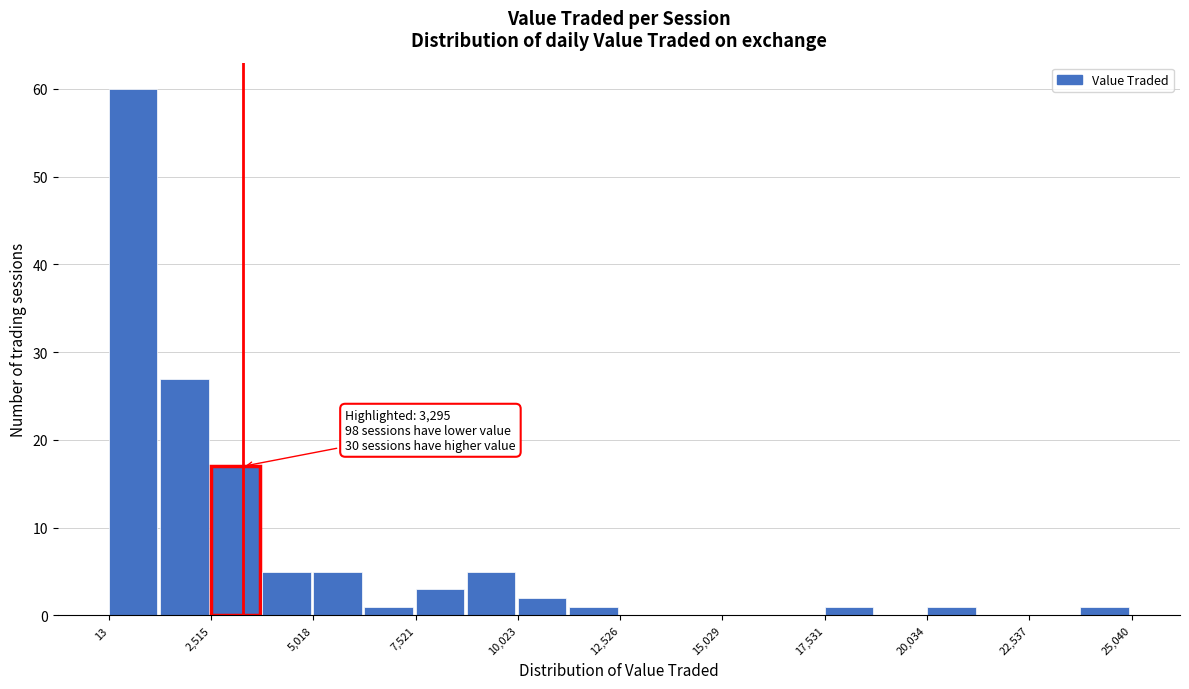

Read against the x-axis, roughly where is the centre of the tallest bar?

500